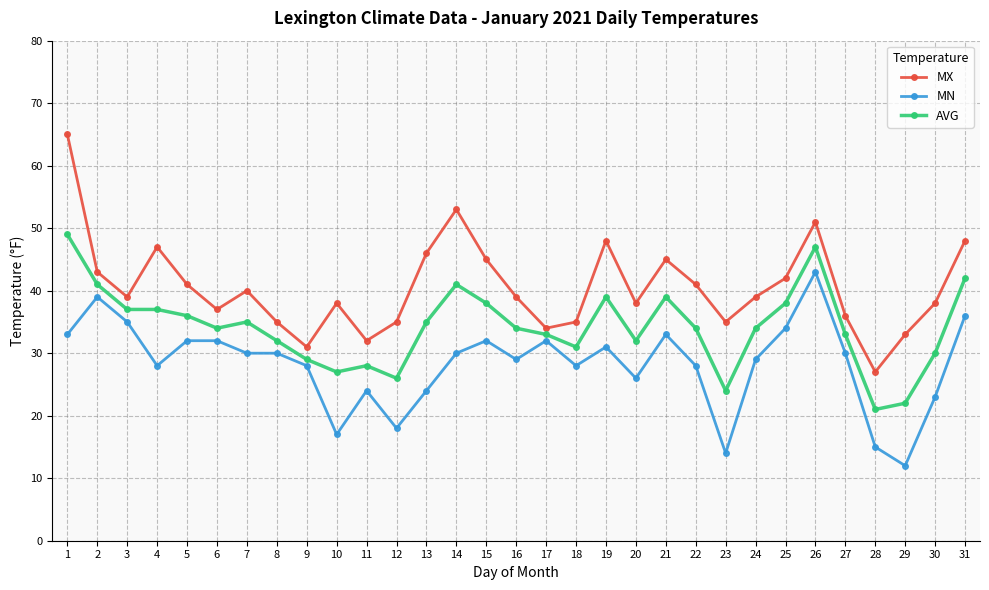

How many series are shown in this chart?

3